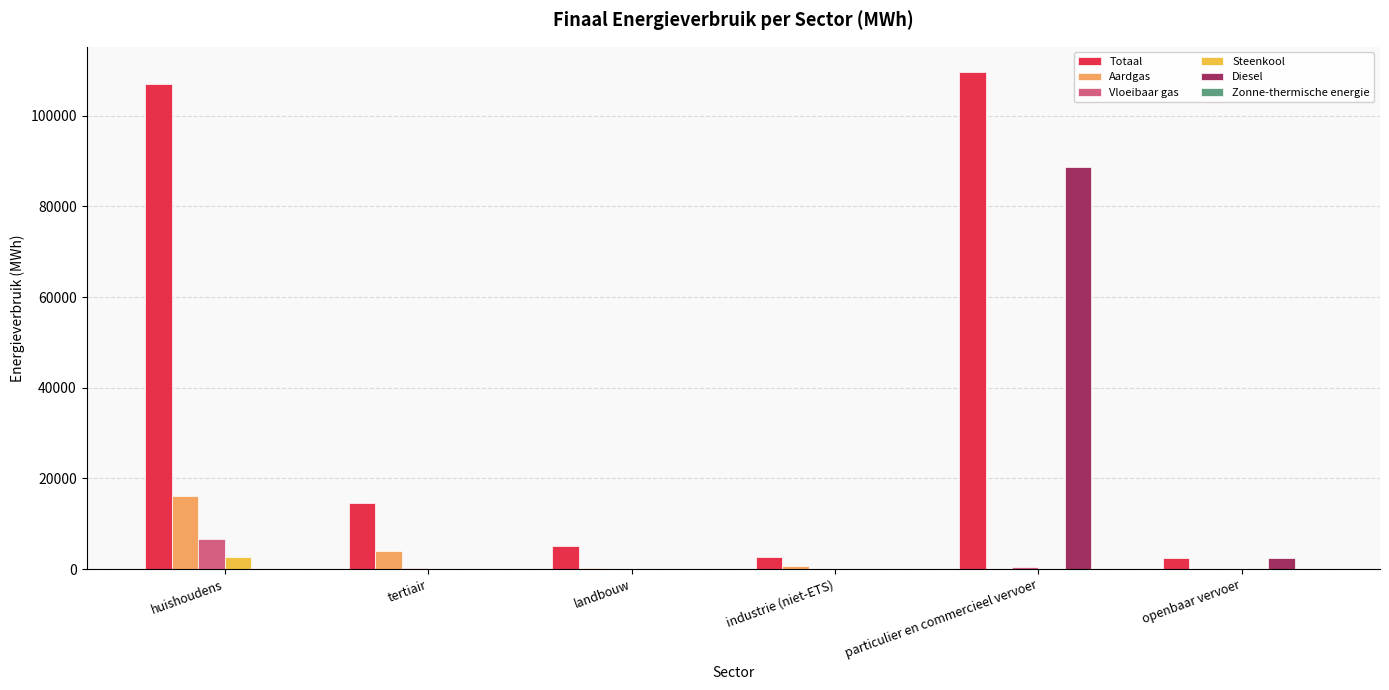

At which category is the sum across all series the highest?

particulier en commercieel vervoer